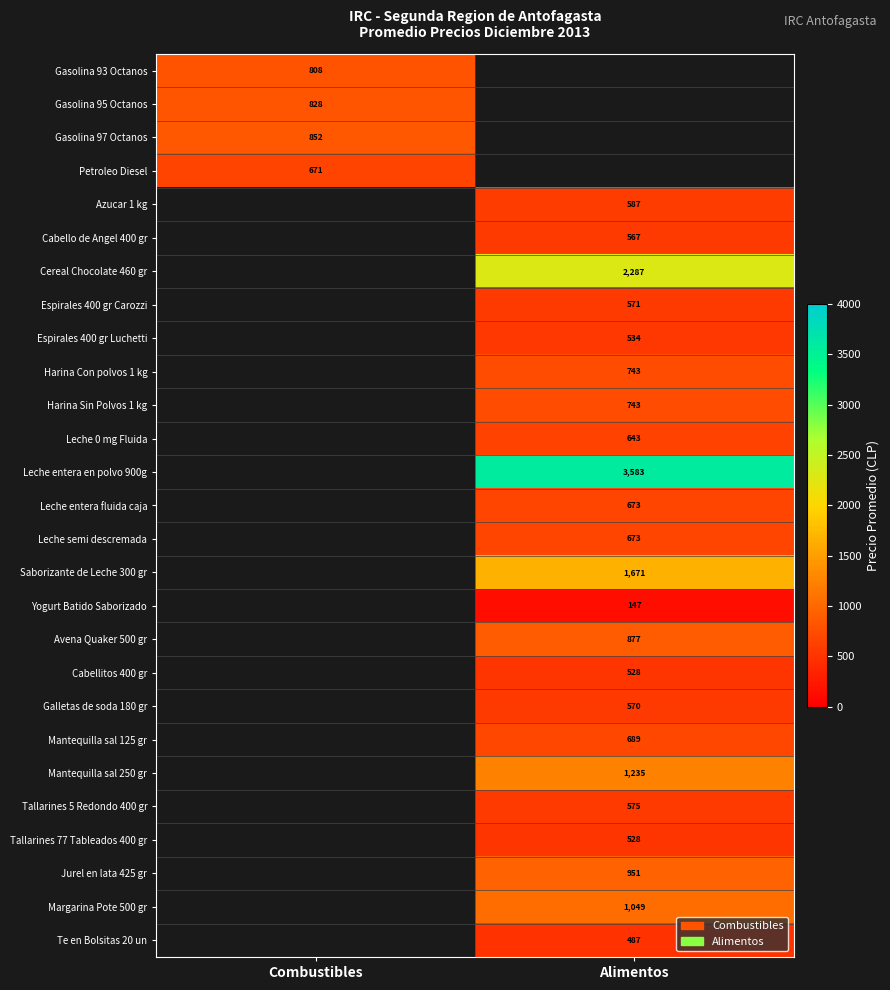

Between Alimentos and Combustibles, which is larger?

Combustibles